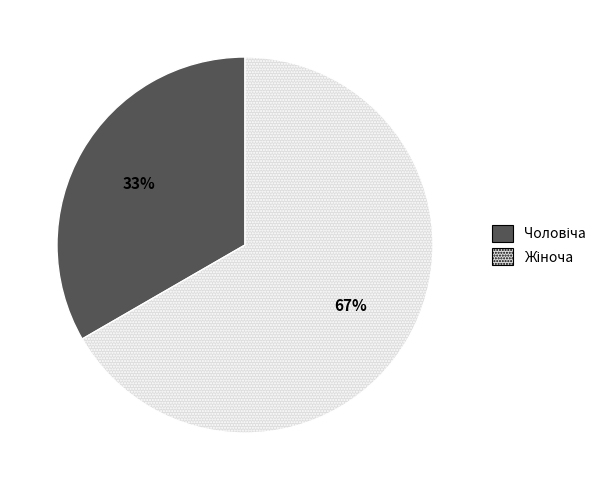

Is there any slice that represents more than half of the pie?

Yes